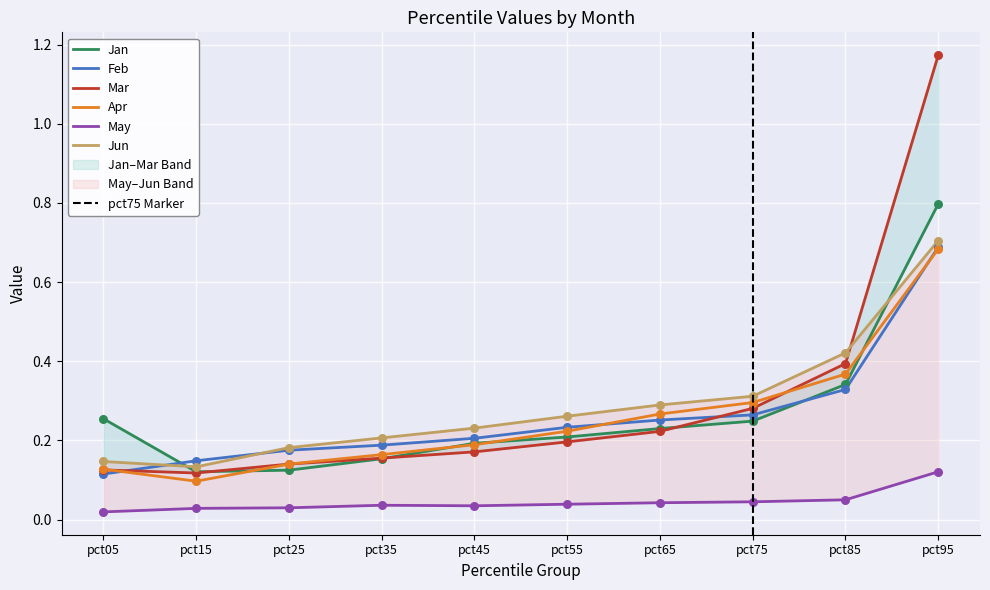

Which series reaches the maximum Y coordinate?

Mar